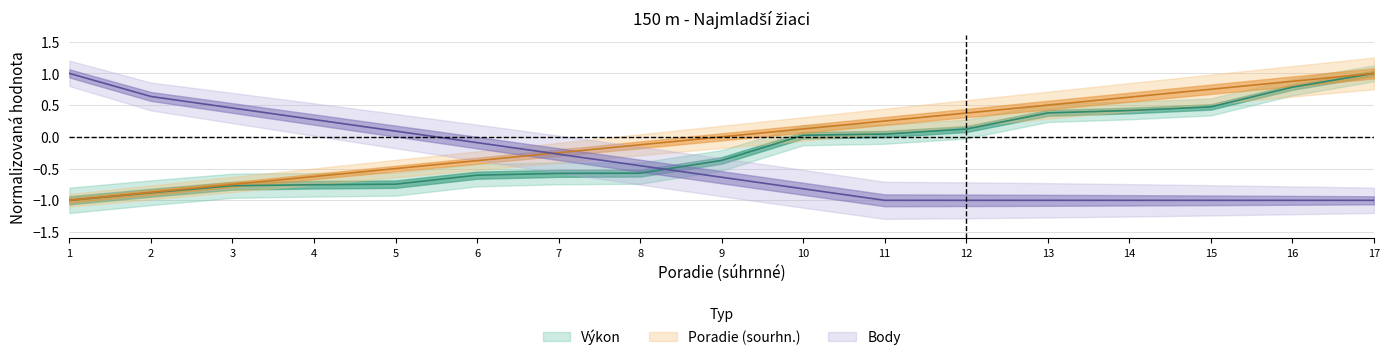

Reading left to right, list all the values displayed in this chart.

Poradie (sourhn.): -1.0	-0.9	-0.8	-0.6	-0.5	-0.4	-0.3	-0.1	-0.0	0.1	0.2	0.4	0.5	0.6	0.7	0.9	1.0
Výkon: -1.0	-0.9	-0.8	-0.8	-0.7	-0.6	-0.6	-0.6	-0.4	0.0	0.0	0.1	0.4	0.4	0.5	0.8	1.0
Body: 1.0	0.6	0.5	0.3	0.1	-0.1	-0.3	-0.5	-0.6	-0.8	-1.0	-1.0	-1.0	-1.0	-1.0	-1.0	-1.0